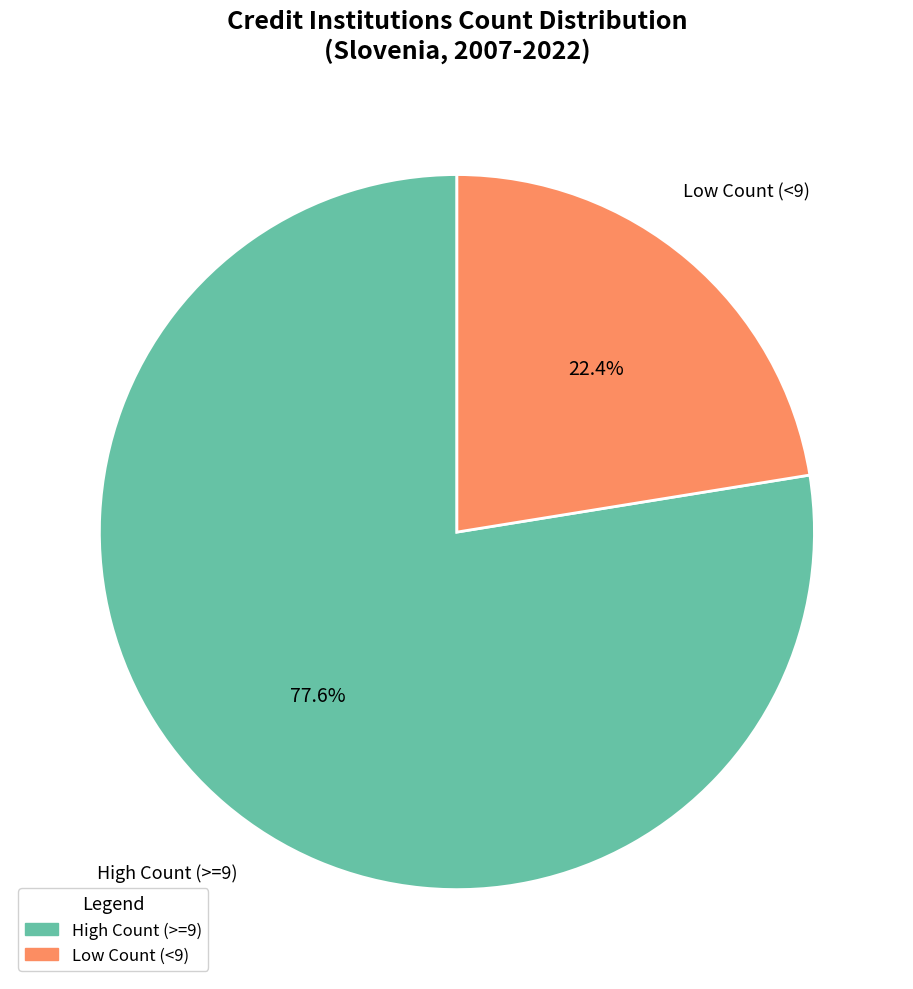

Is there any slice that represents more than half of the pie?

Yes